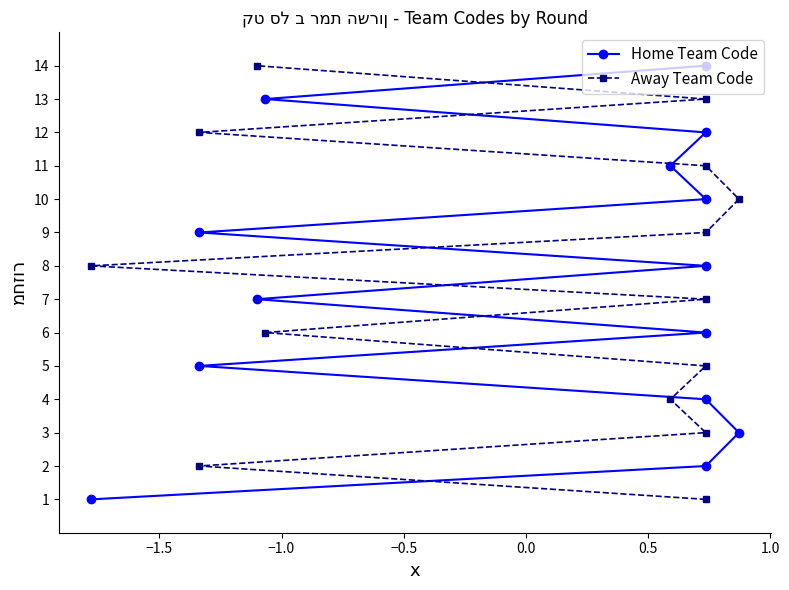

What are all the series names shown in the legend?

Home Team Code, Away Team Code